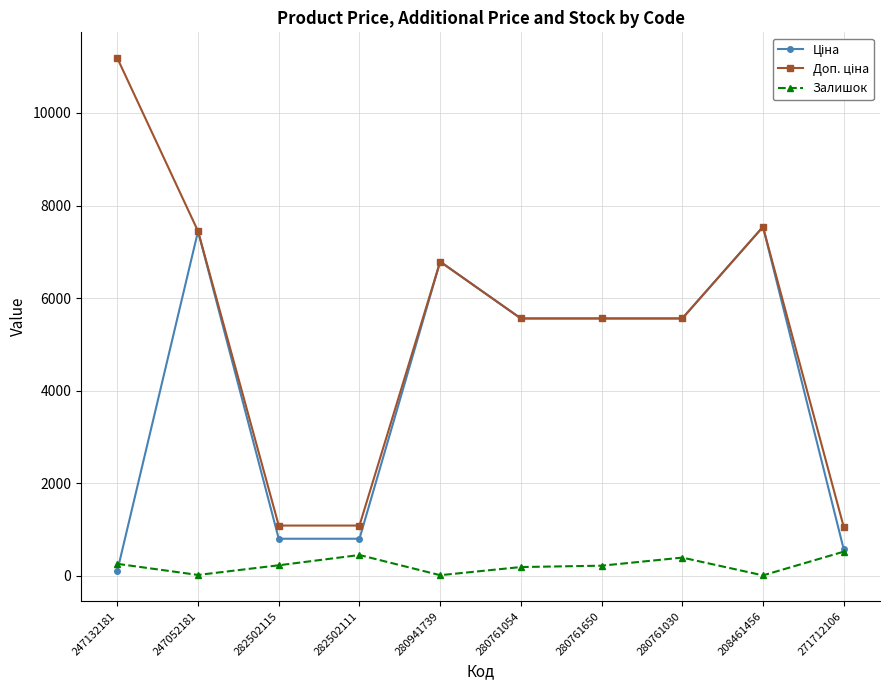

True or false: Залишок has a value of 11.0 at 208461456.

True